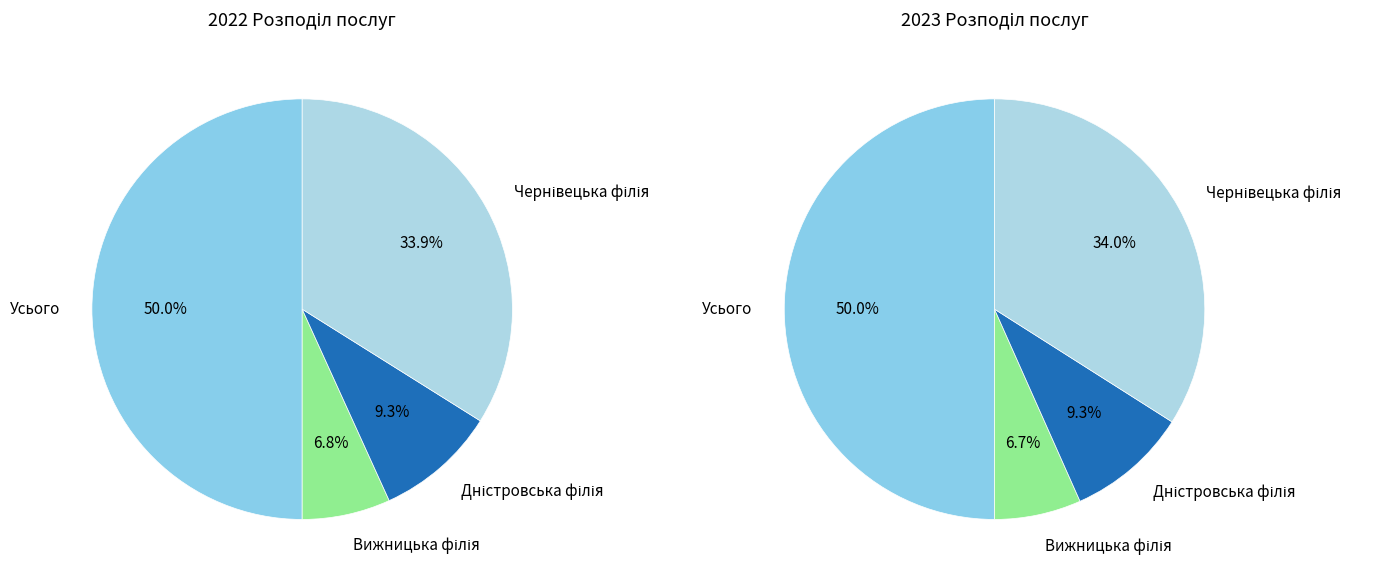

To the nearest percent, what is the difference between the Дністровська філія and Вижницька філія slice percentages?

3%